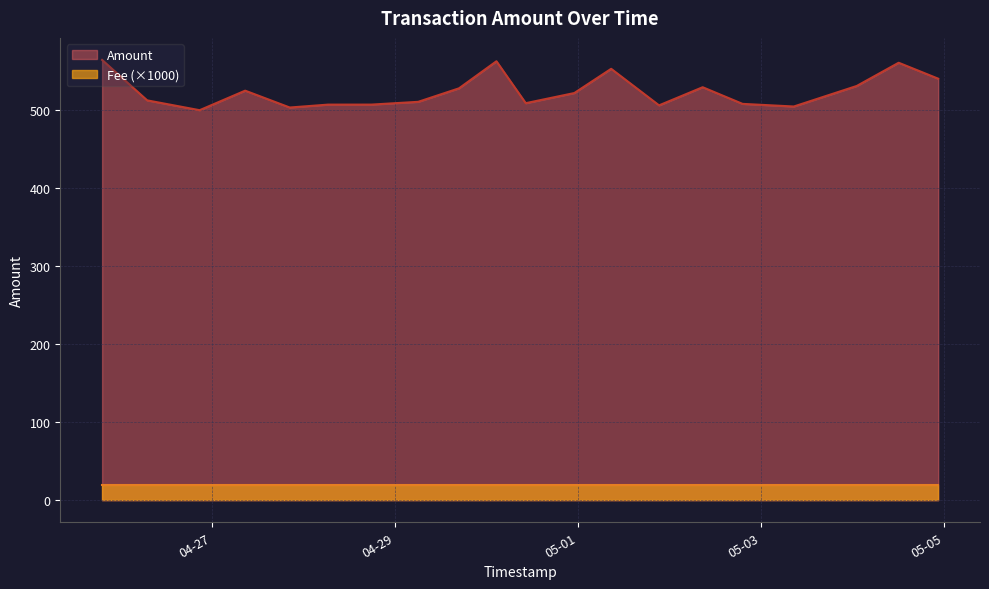

Which label corresponds to the smallest value in the chart?

2024-05-04 22:26:02